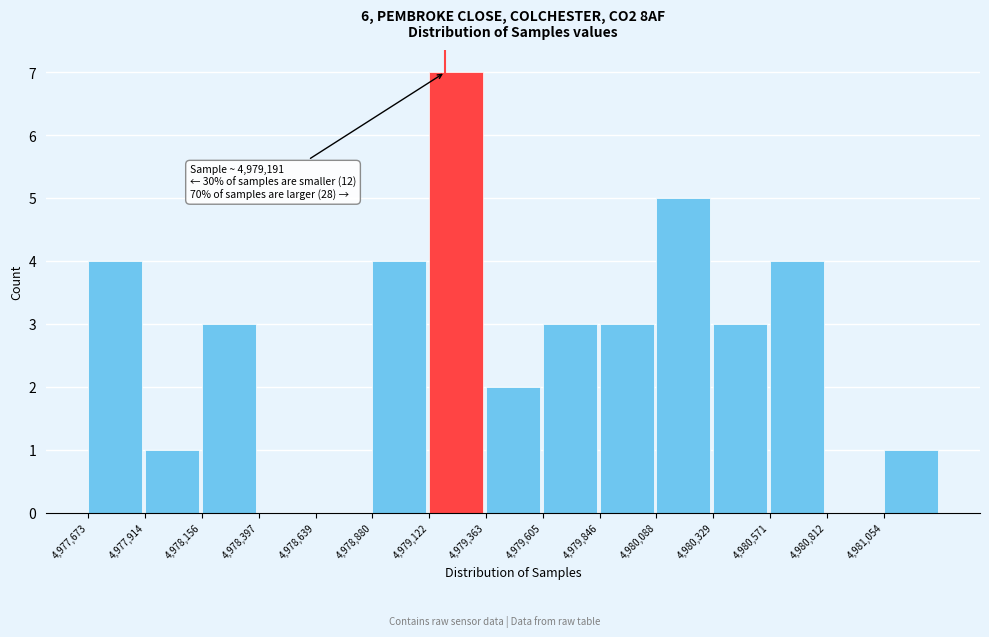

Which range on the x-axis has the tallest bar?

4979100 to 4979350